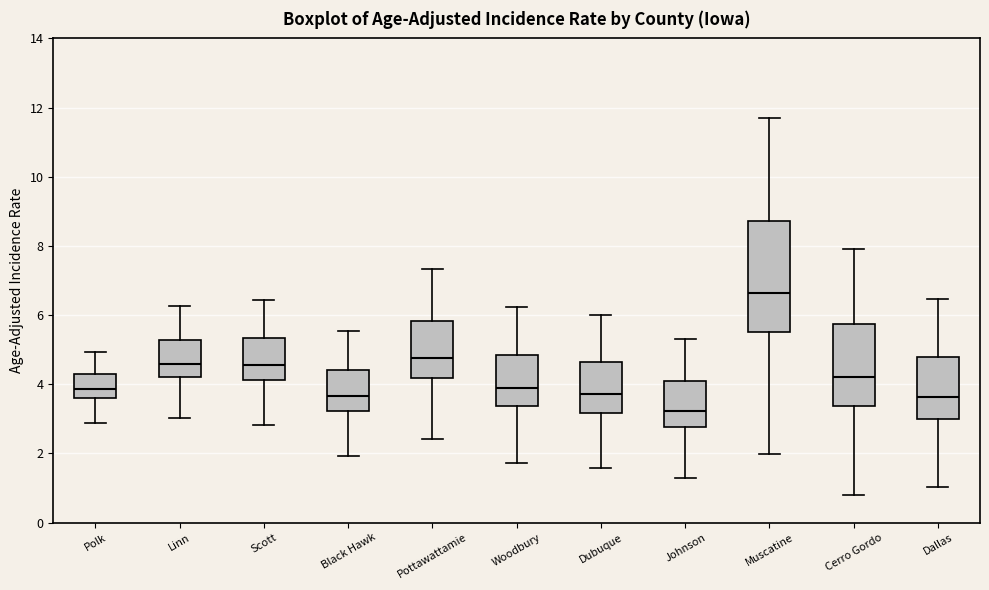

Which box's median line is the highest?

Muscatine